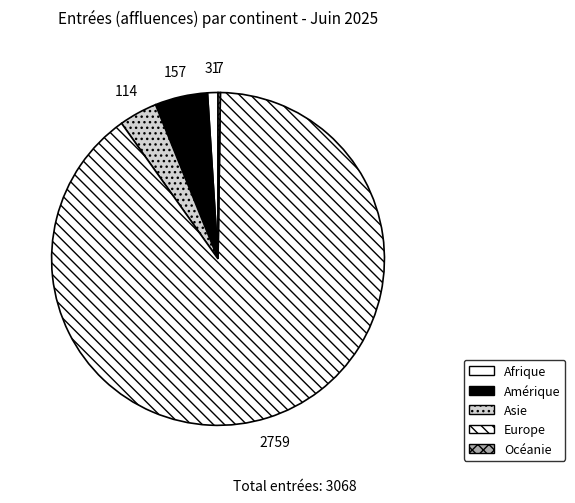

Between Amérique and Europe, which is larger?

Europe